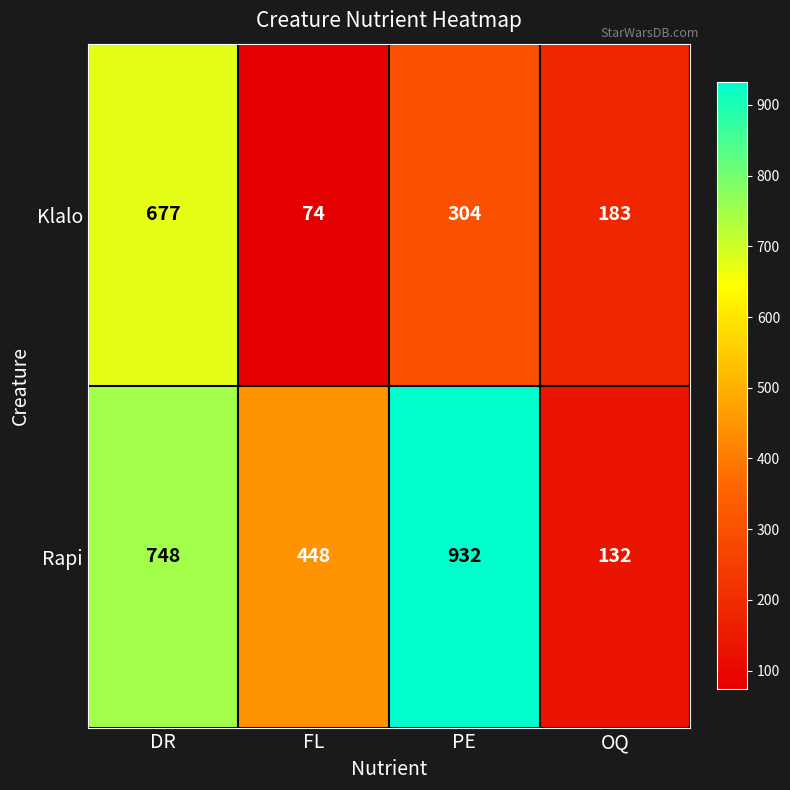

Where does the Klalo series first go above 304?

DR